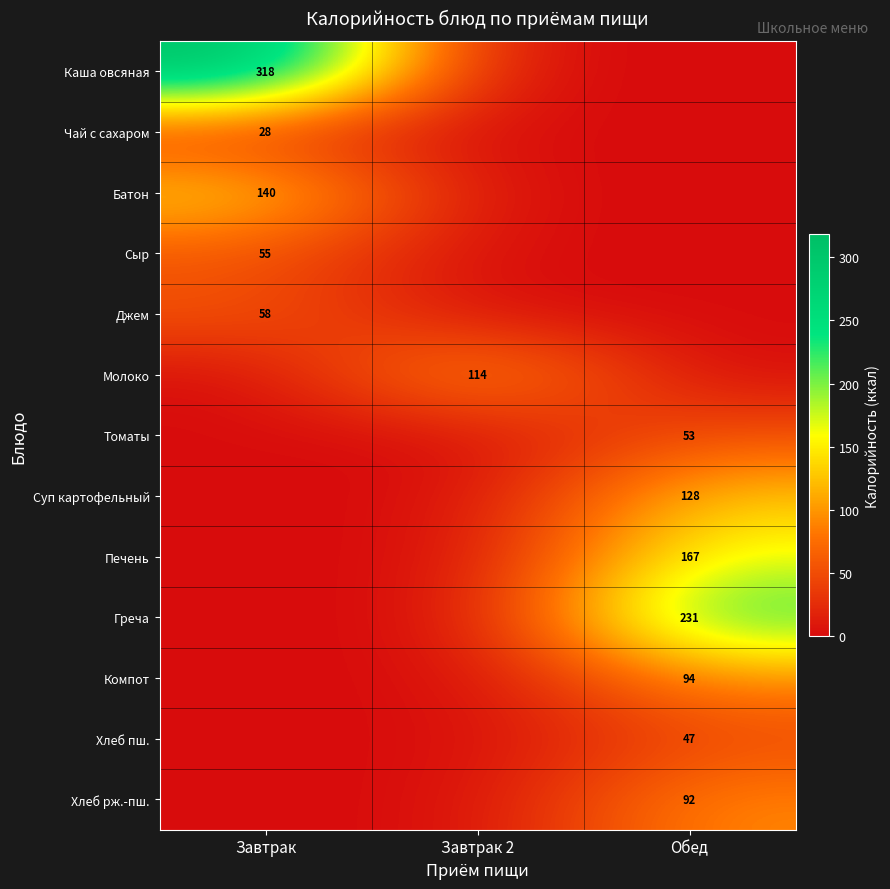

Which label corresponds to the smallest value in the chart?

Завтрак 2